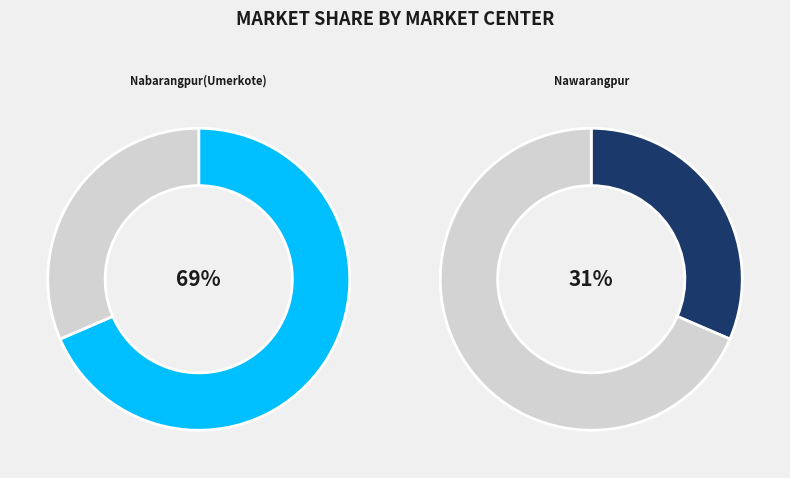

Which has a higher value, Nabarangpur(Umerkote) or Nawarangpur?

Nabarangpur(Umerkote)